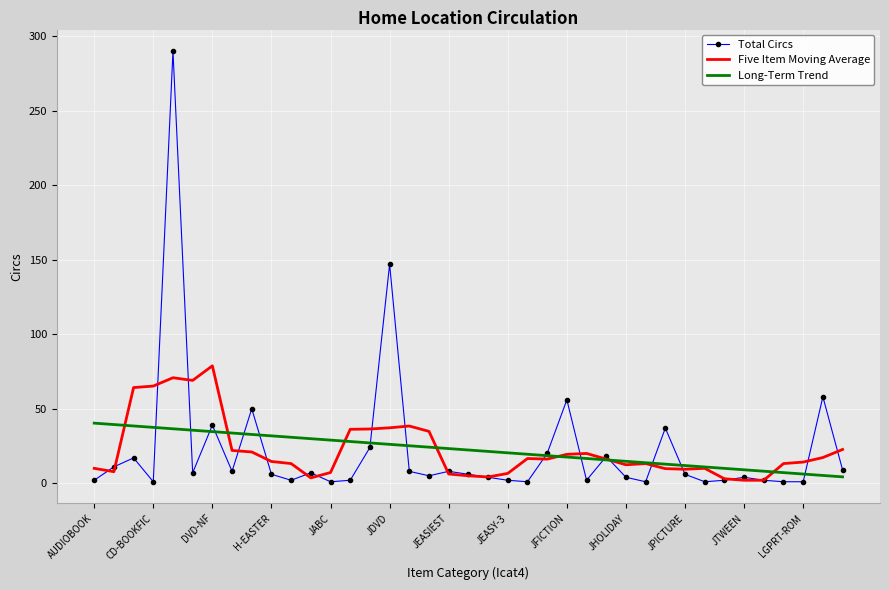

What is the average value of the Total Circs series?

22.3